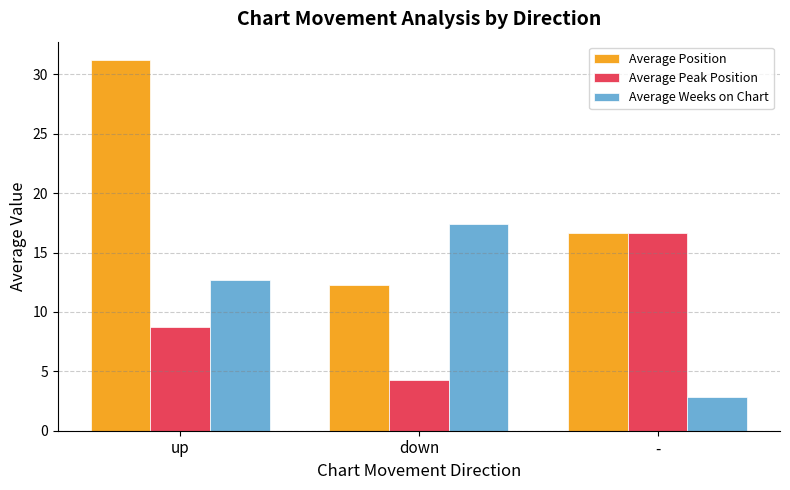

How many bars are there in each group?

3